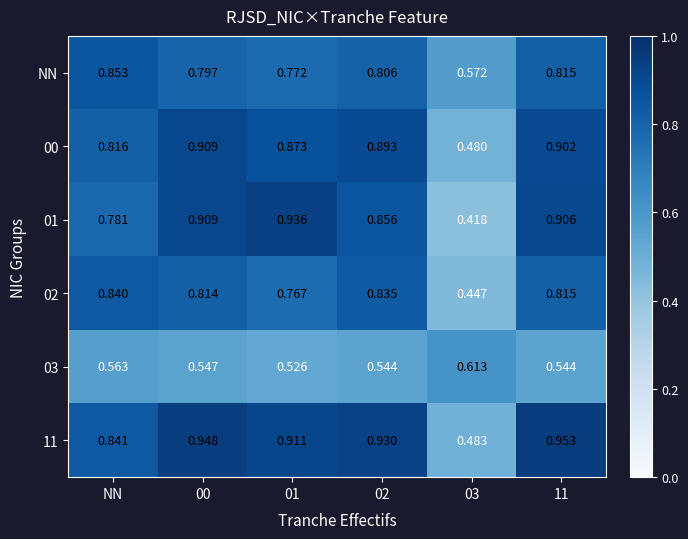

What is the total value across all series at 11?

4.9